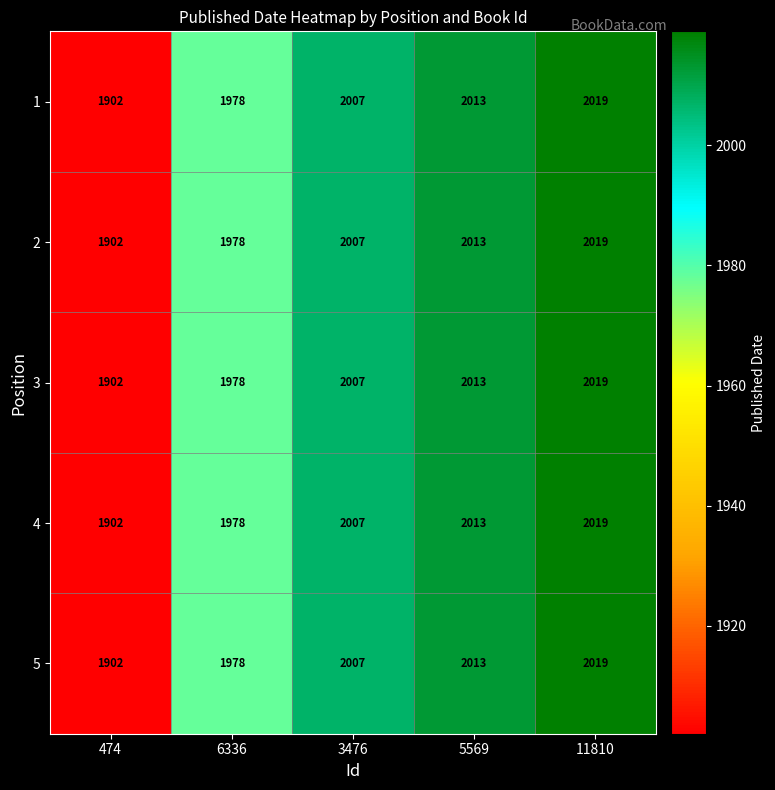

What is the lowest value of the 3 series?

1902